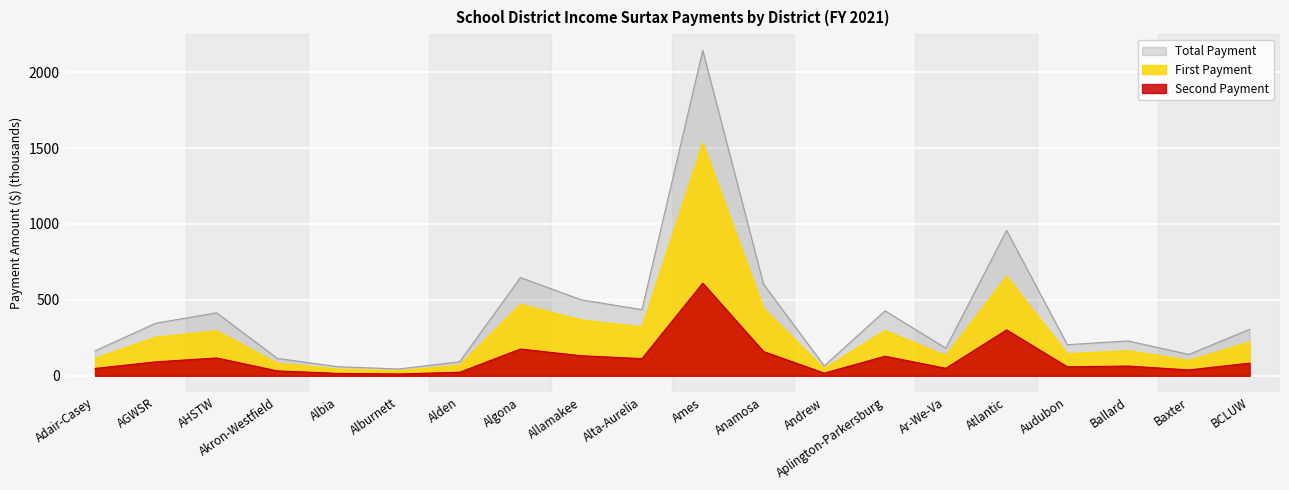

What is the minimum value shown in the chart?

12.2